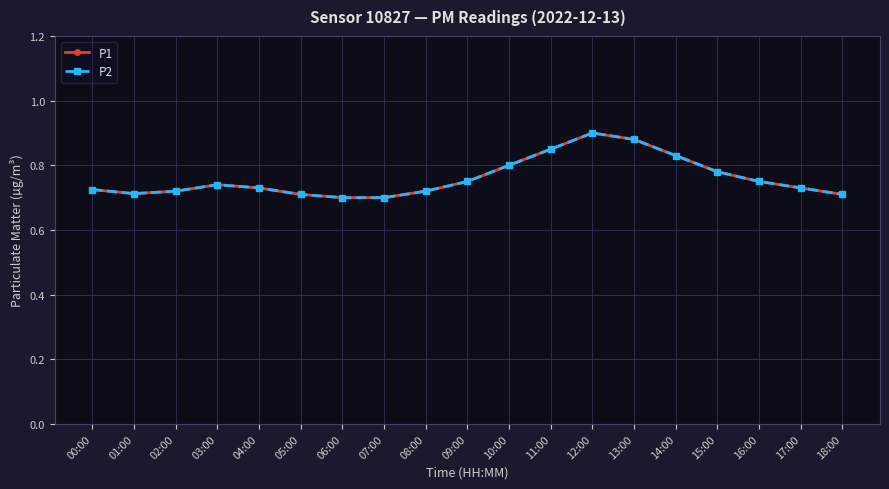

Does the chart have visible grid lines?

Yes